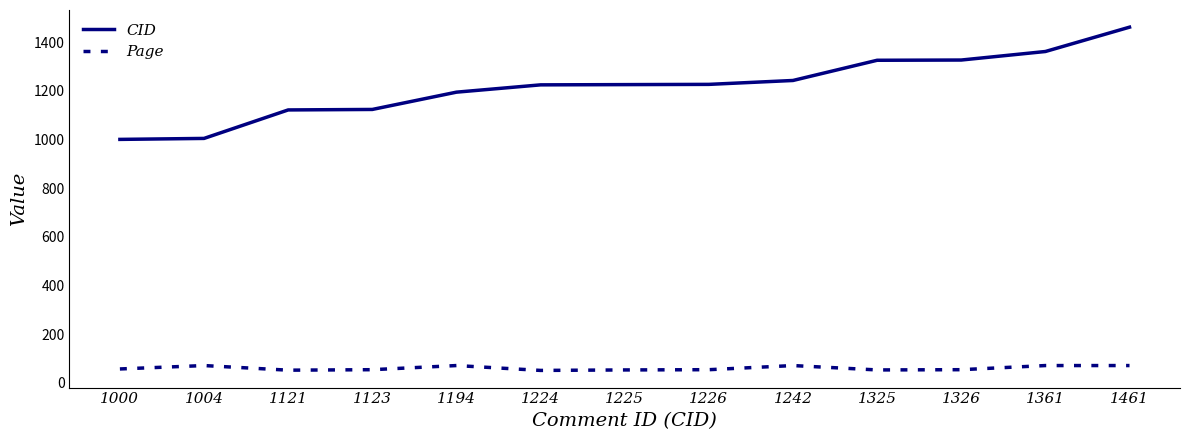

How many lines are shown in the chart?

2